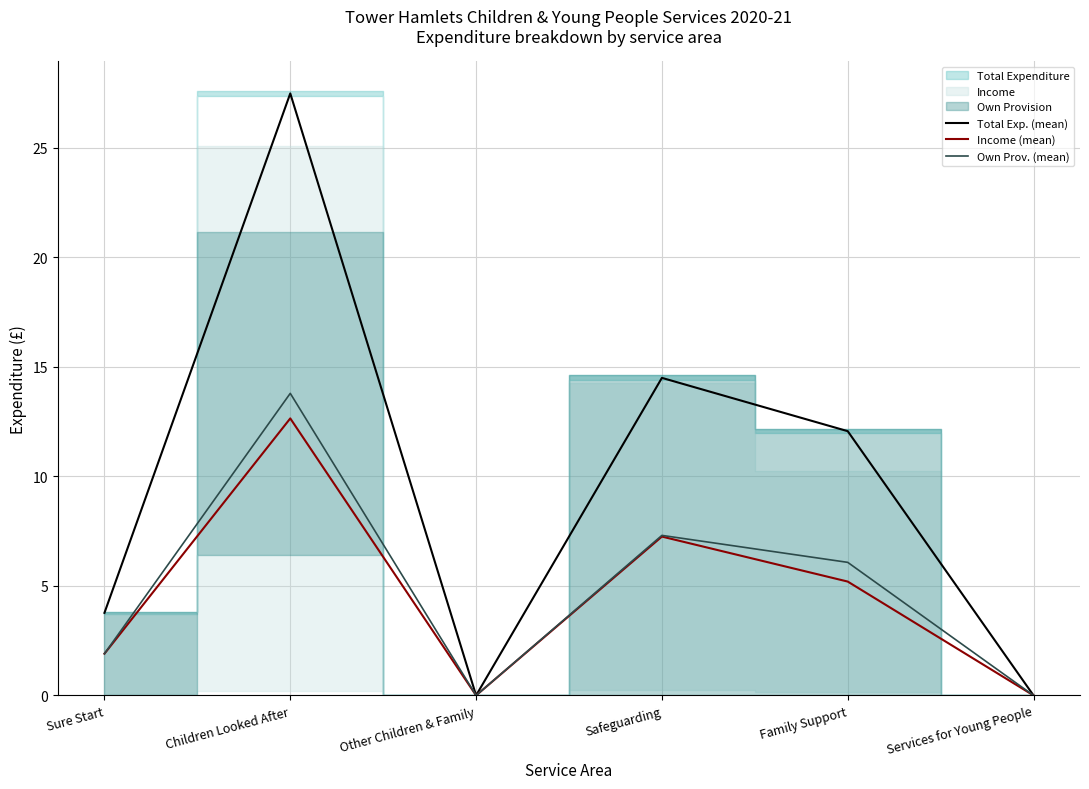

The value of Income (mean) at Services for Young People is 0.0. True or false?

True